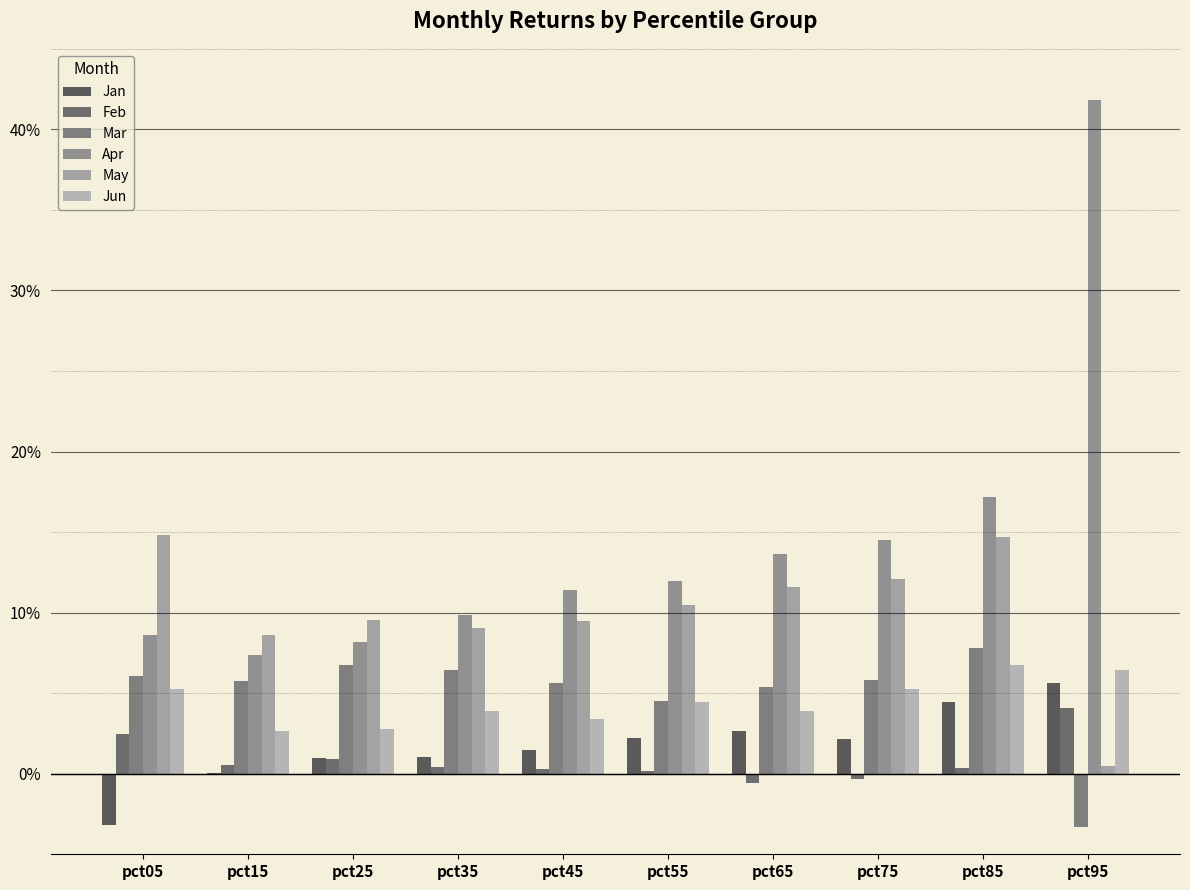

Does the chart contain stacked bars?

No